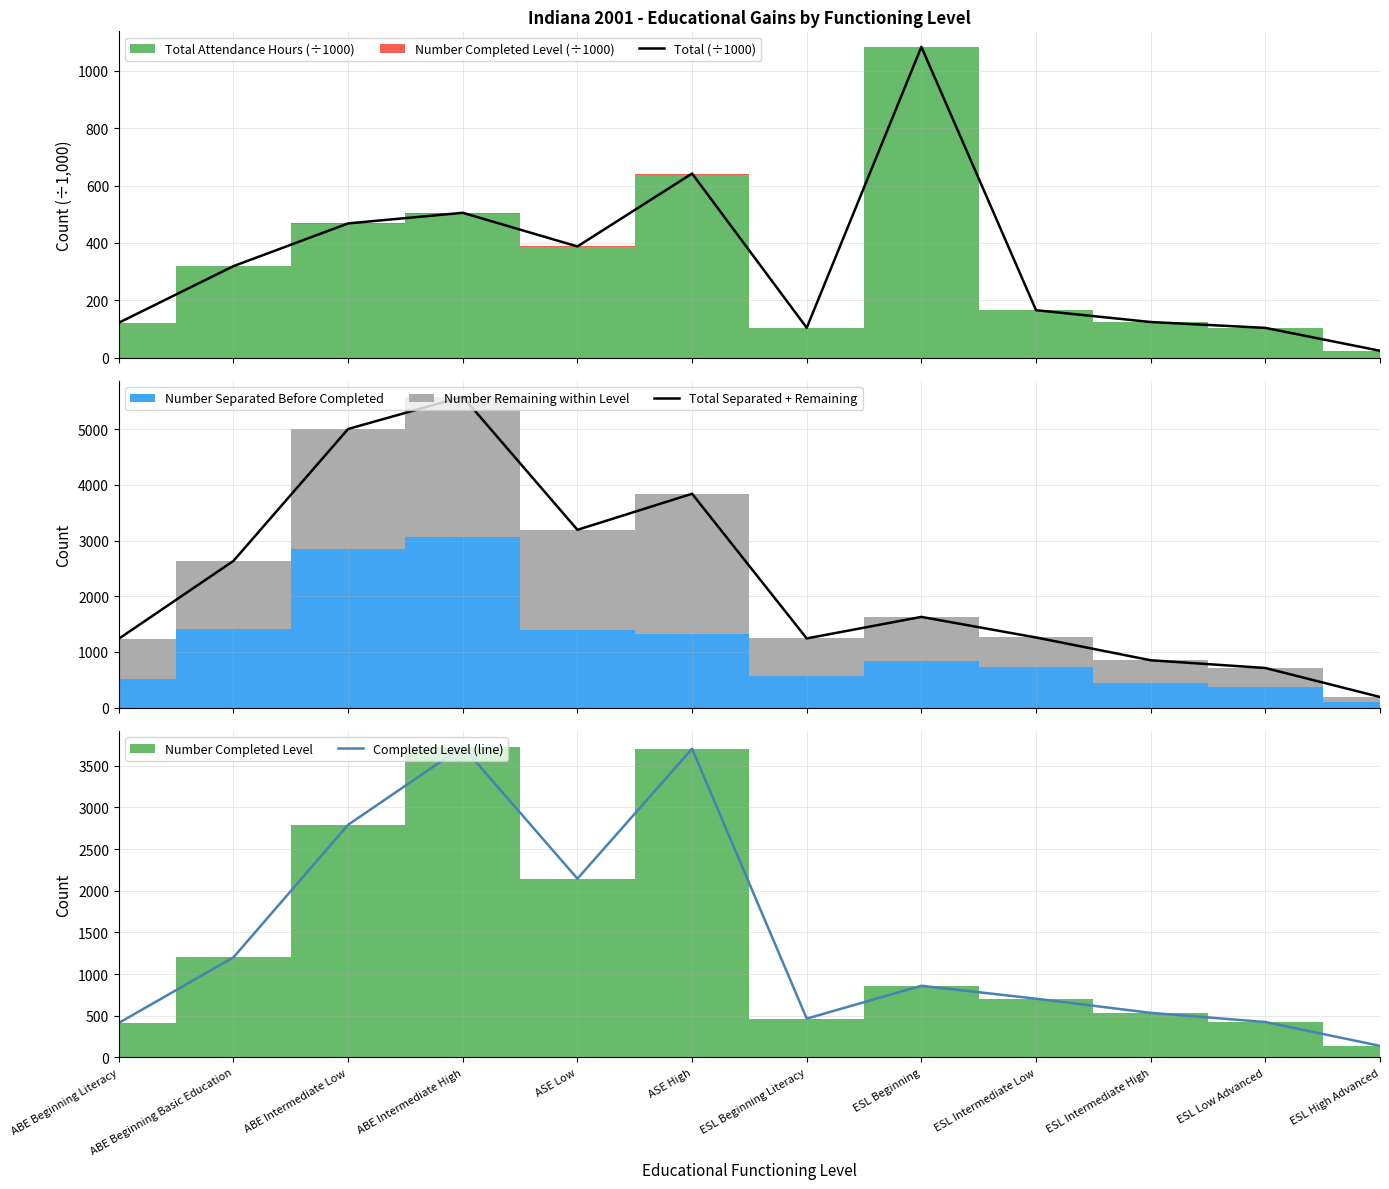

Where is the first local minimum for Total Separated + Remaining?

ASE Low